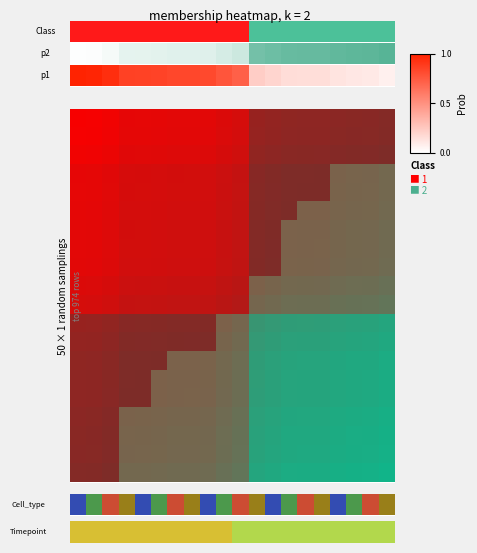

What is the sum of all values?

9.3